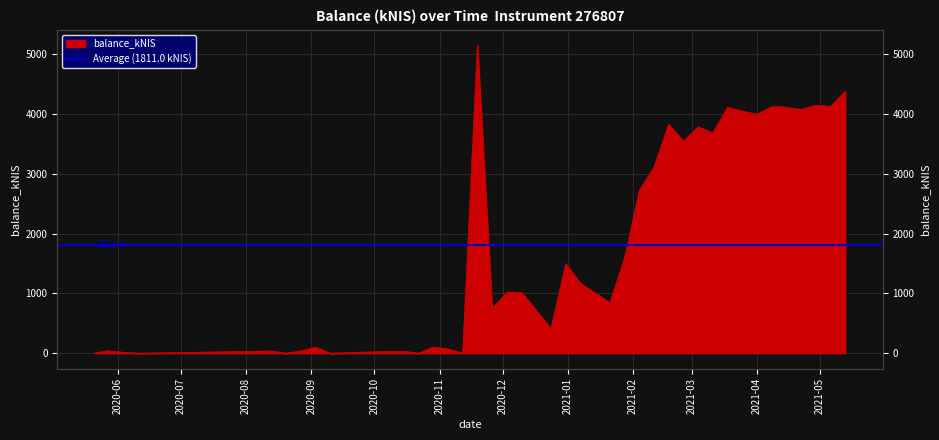

Is it true that the value at 2020-08-13 is 50.4?

False